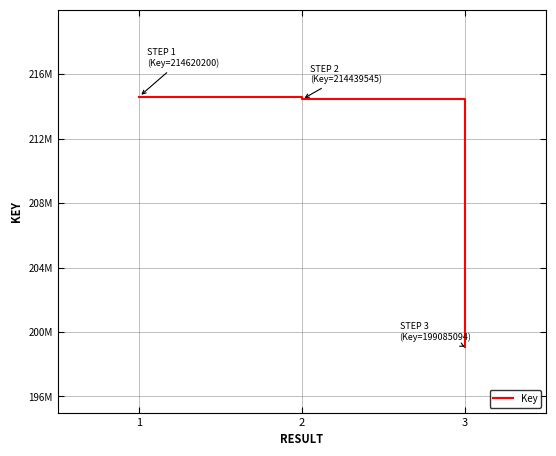

Does the chart have visible grid lines?

Yes